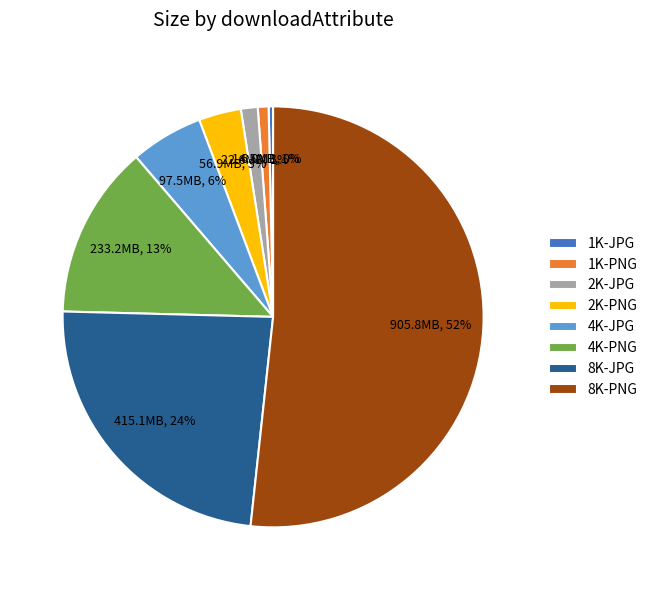

How many segments does this pie chart have?

8